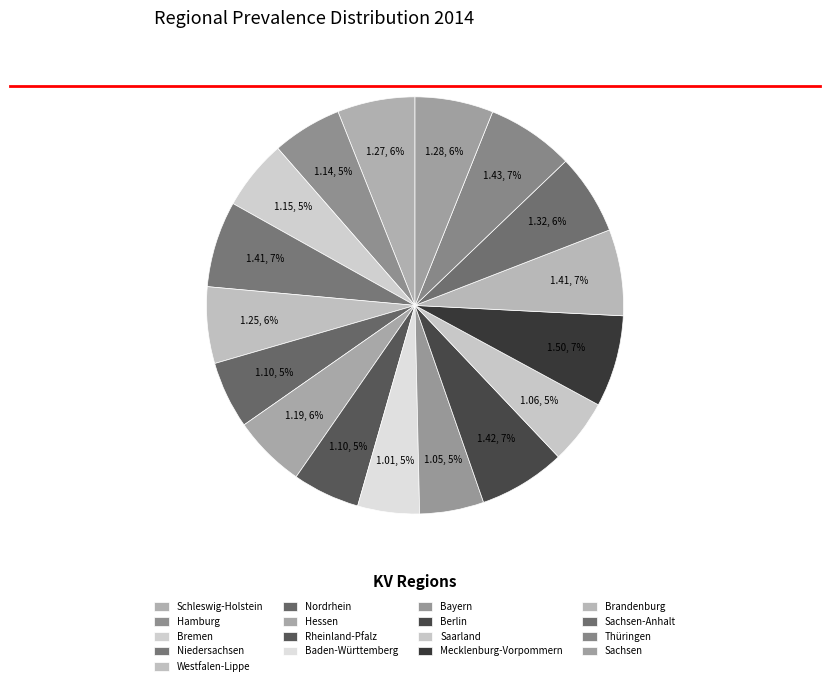

Do Sachsen-Anhalt and Hessen together represent more than half of the pie?

No